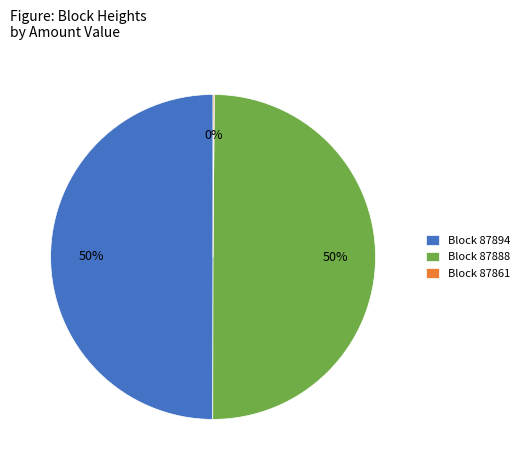

Is the sum of Block 87888 and Block 87894 greater than half?

Yes